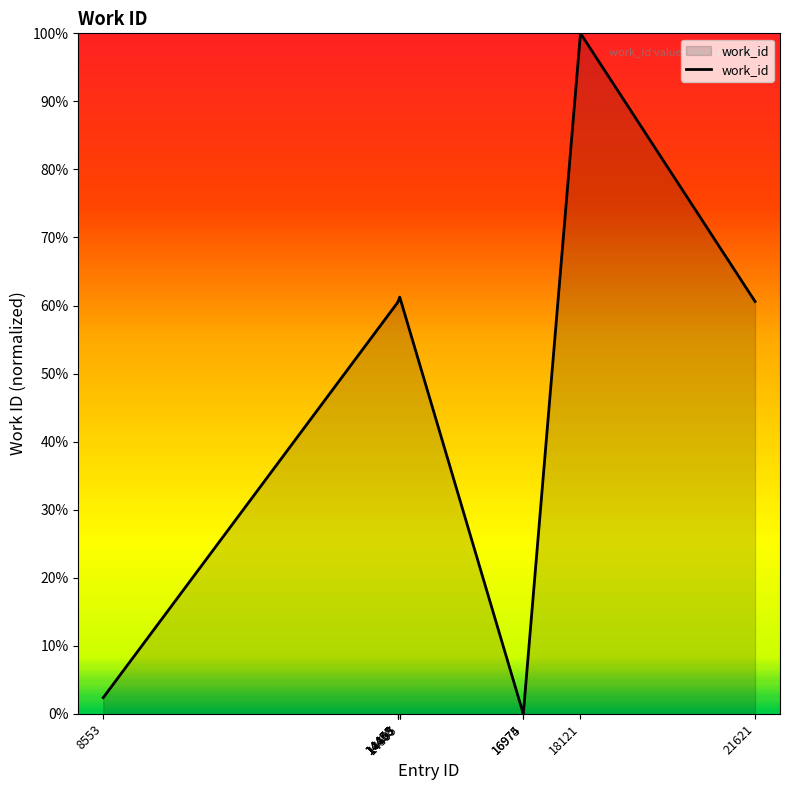

What is the difference between the maximum and minimum values?

100.0